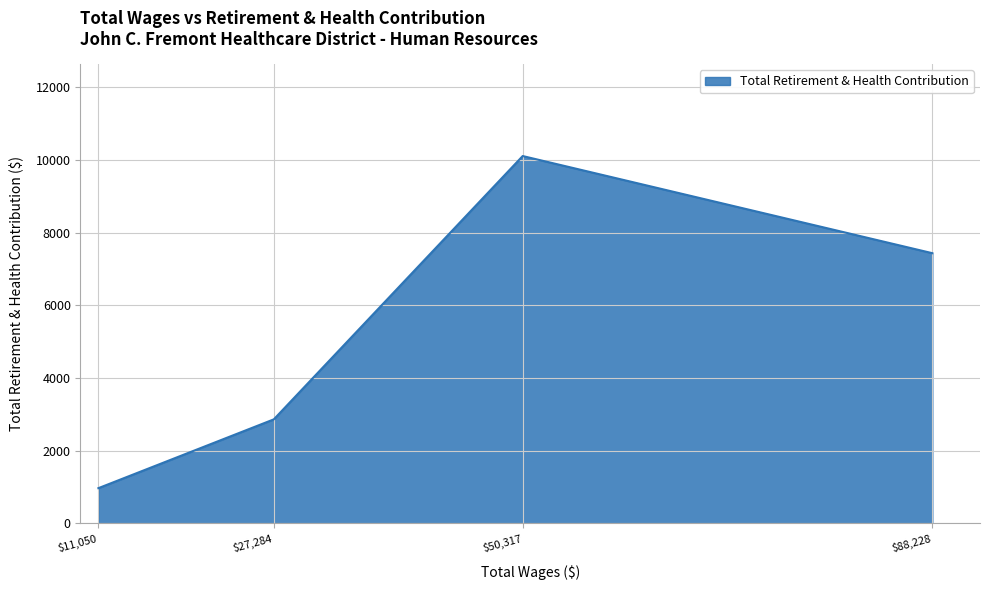

List the labels in order of value, largest first.

$50,317, $88,228, $27,284, $11,050